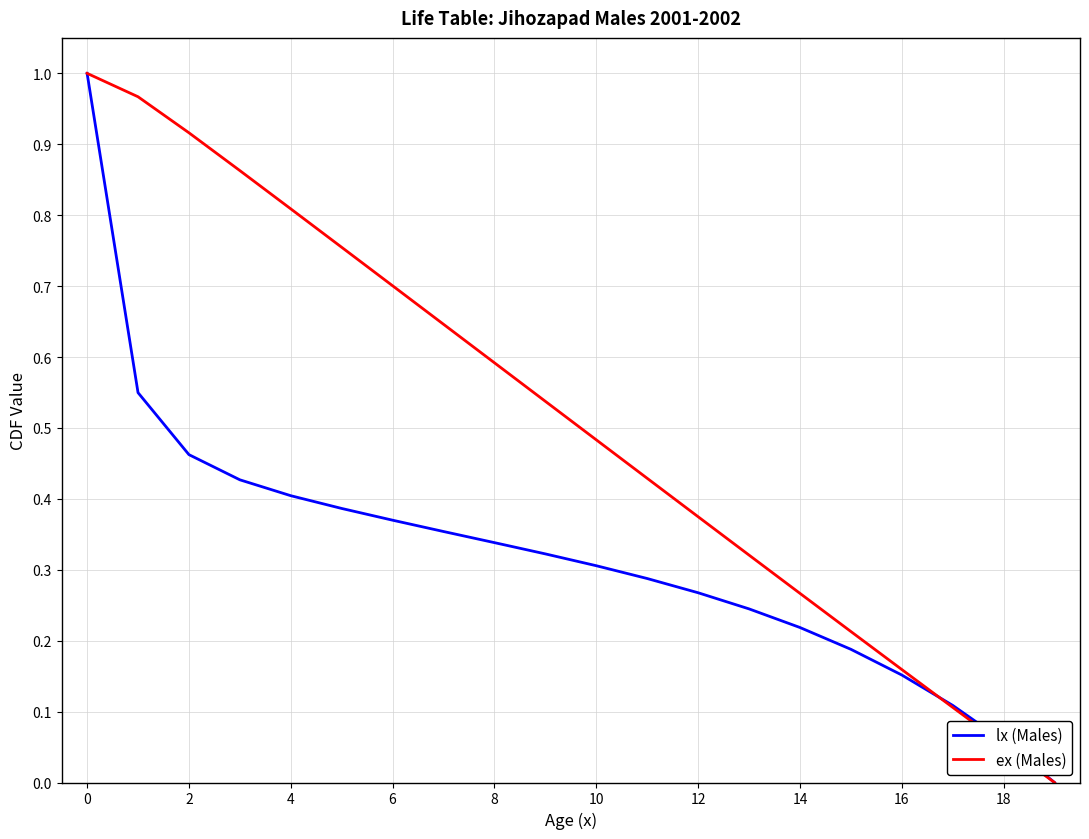

Which series has the largest total across all categories?

ex (Males)